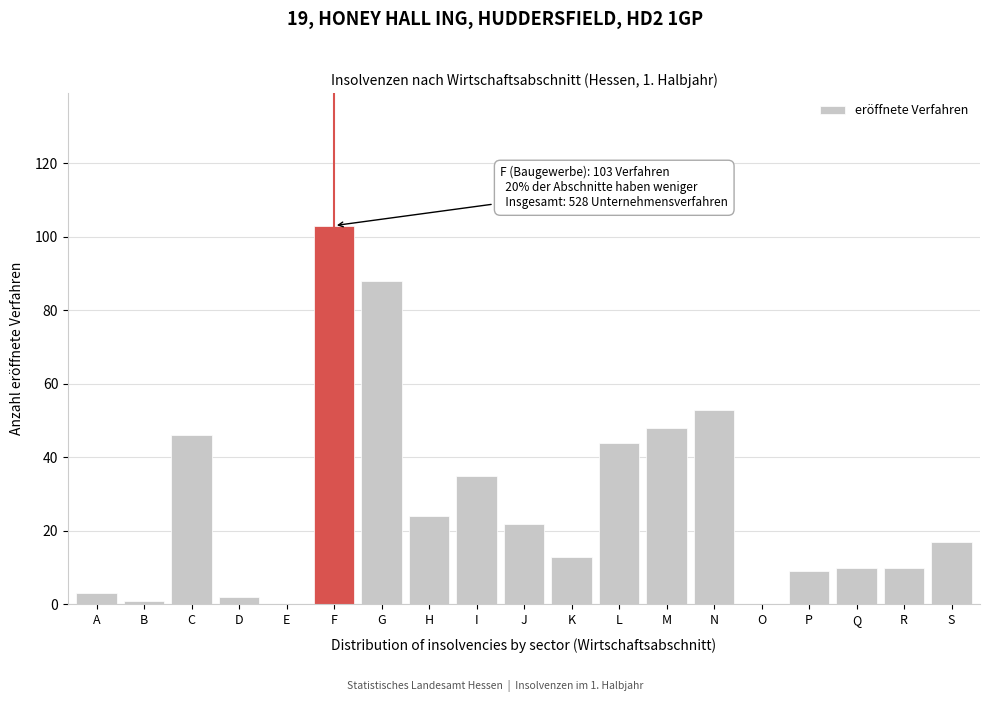

Reading left to right, what are all the values shown in this chart?

A=3	B=1	C=46	D=2	E=0	F=103	G=88	H=24	I=35	J=22	K=13	L=44	M=48	N=53	O=0	P=9	Q=10	R=10	S=17